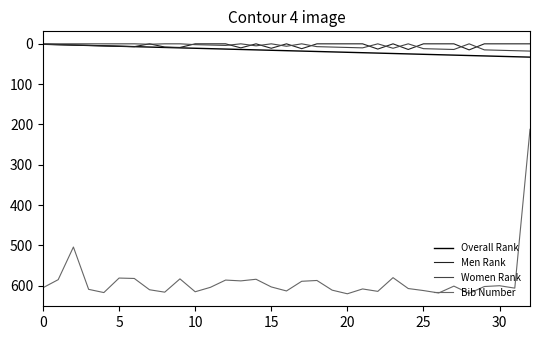

What is the maximum value for Overall Rank?

33